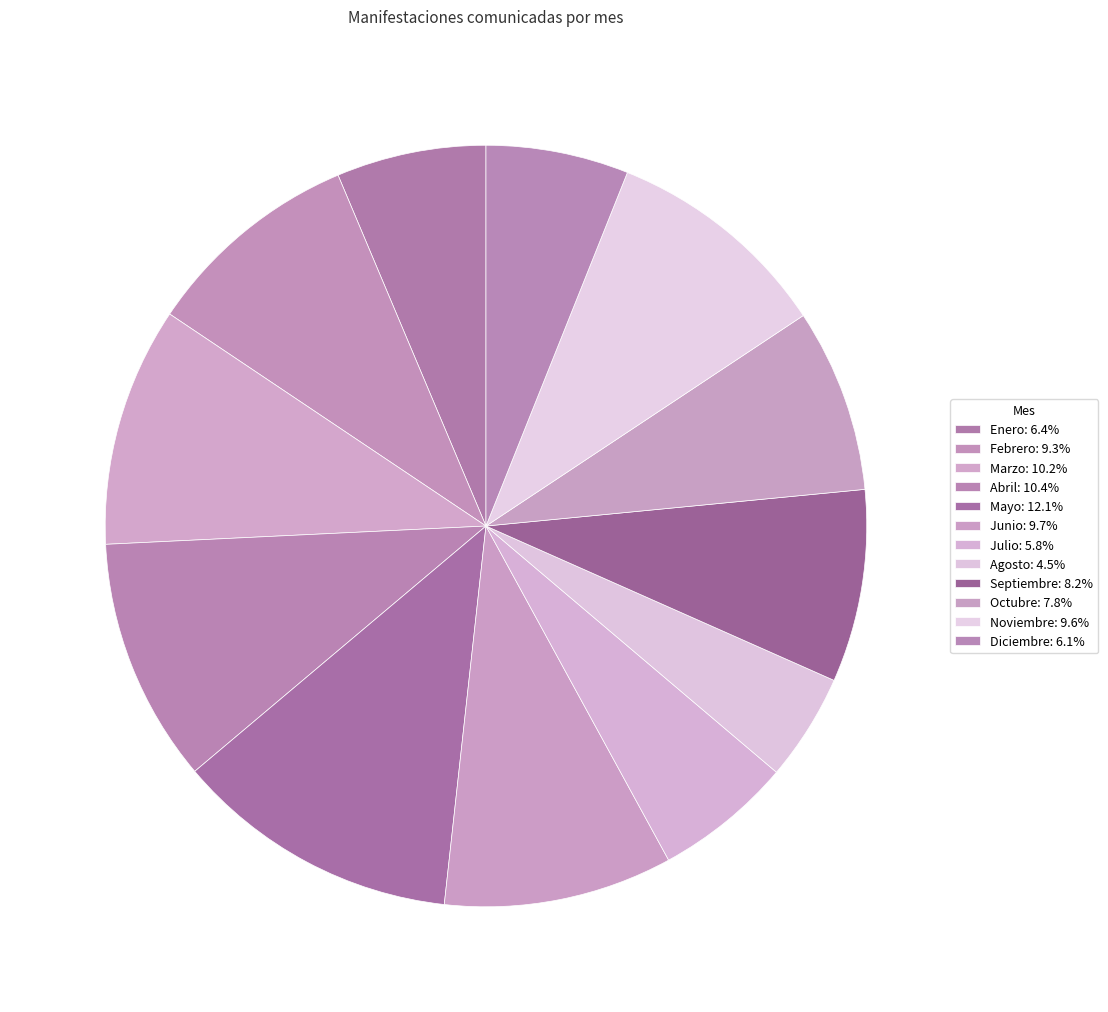

Is there any slice that represents more than half of the pie?

No